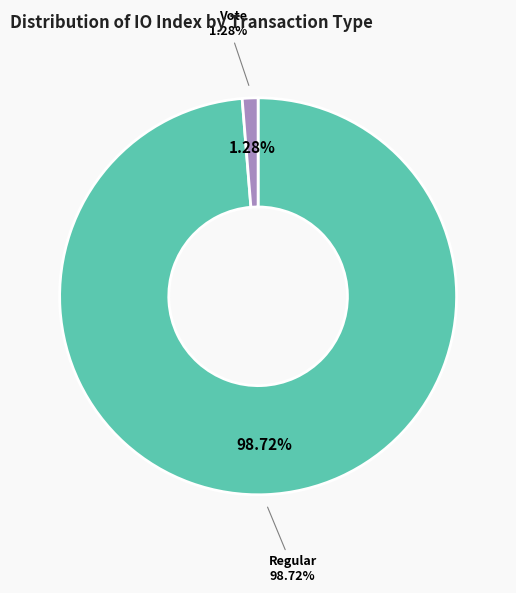

What percentage do Vote (io_index=2) and Regular (io_index=154) together represent?

100.0%